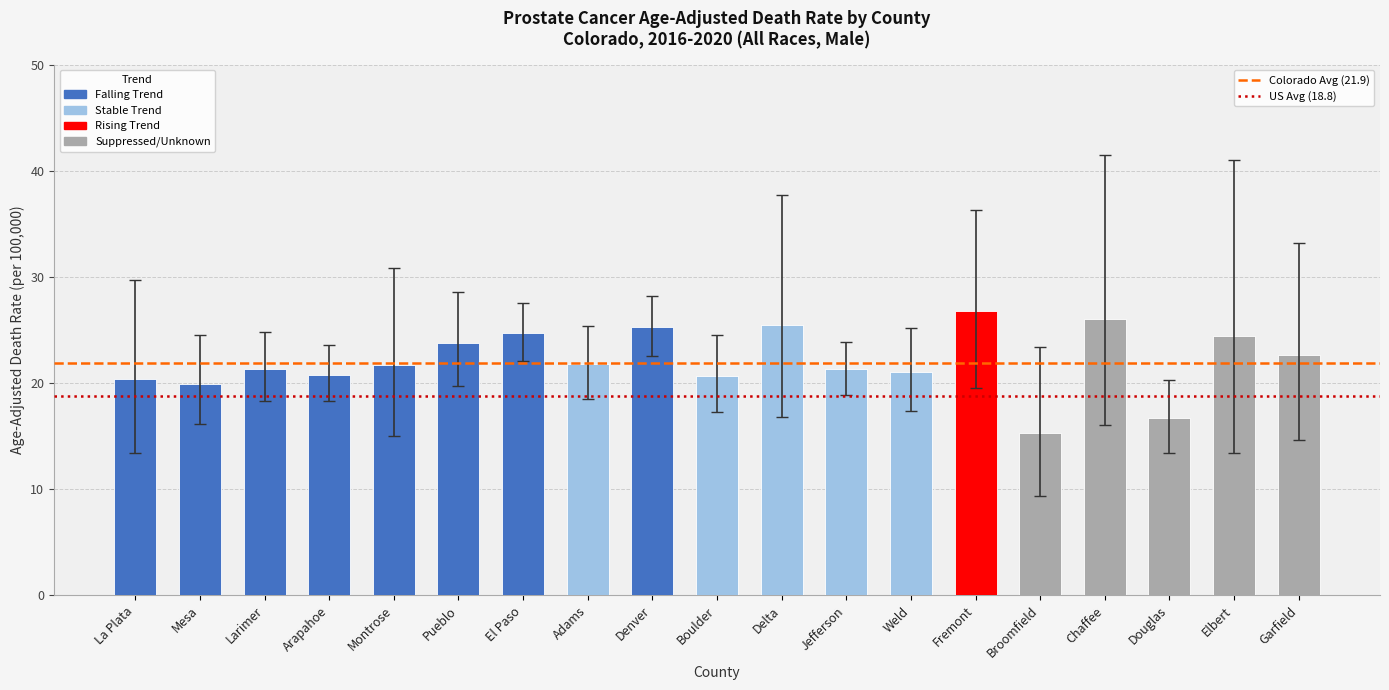

Is it true that the value at Chaffee is 26.0?

True